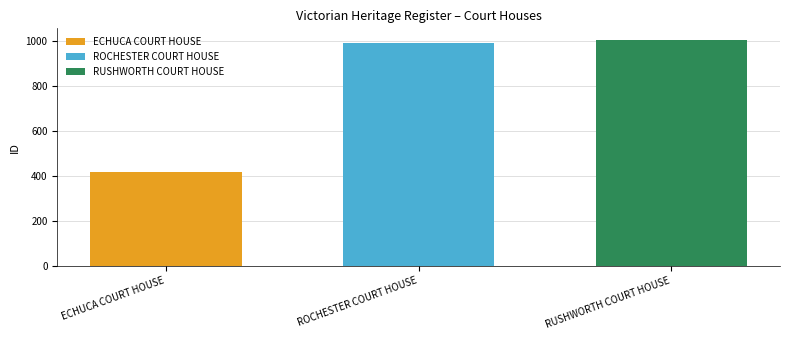

List the labels in order of ECHUCA COURT HOUSE value, largest first.

ROCHESTER COURT HOUSE